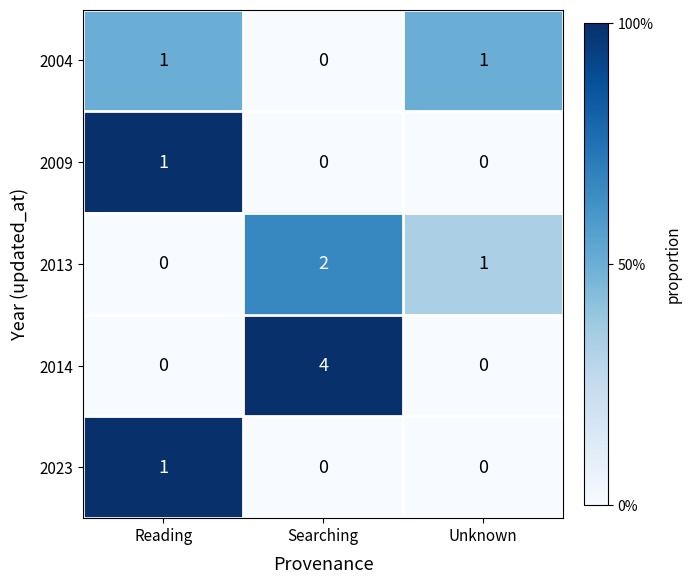

At which category is the sum across all series the highest?

Searching